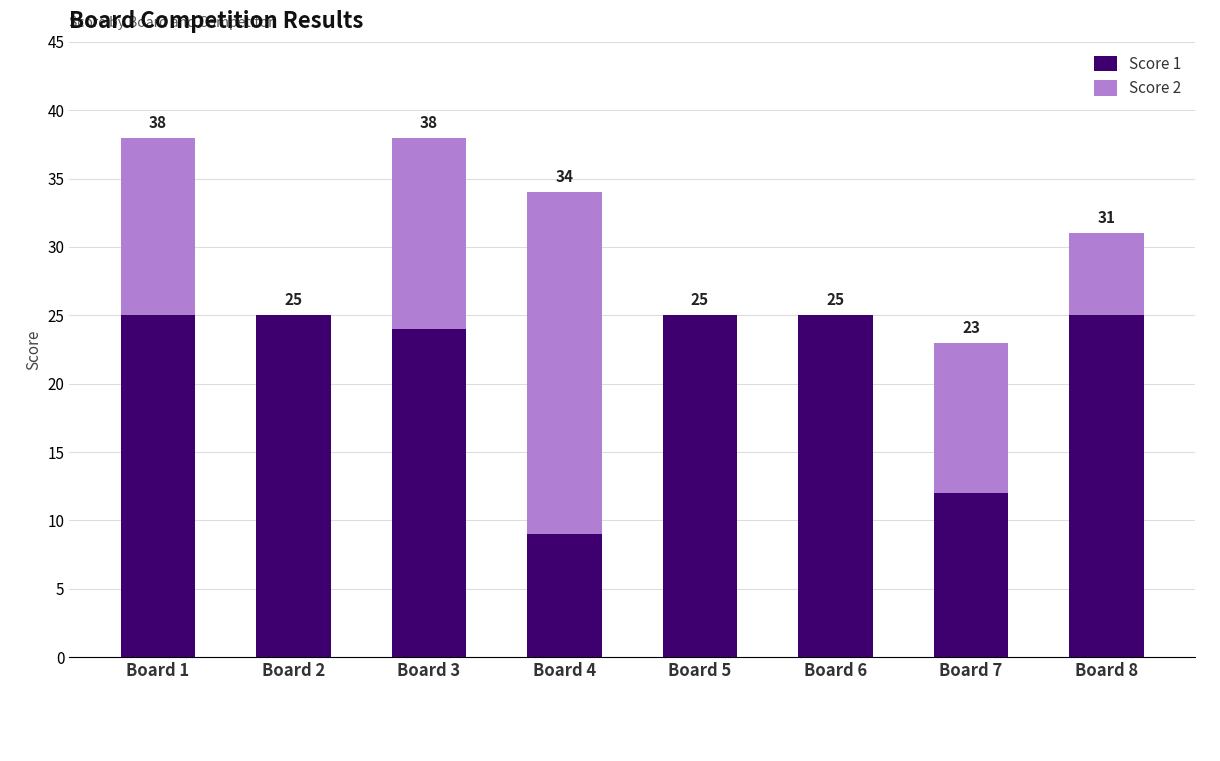

What are all the series names shown in the legend?

Score 1, Score 2